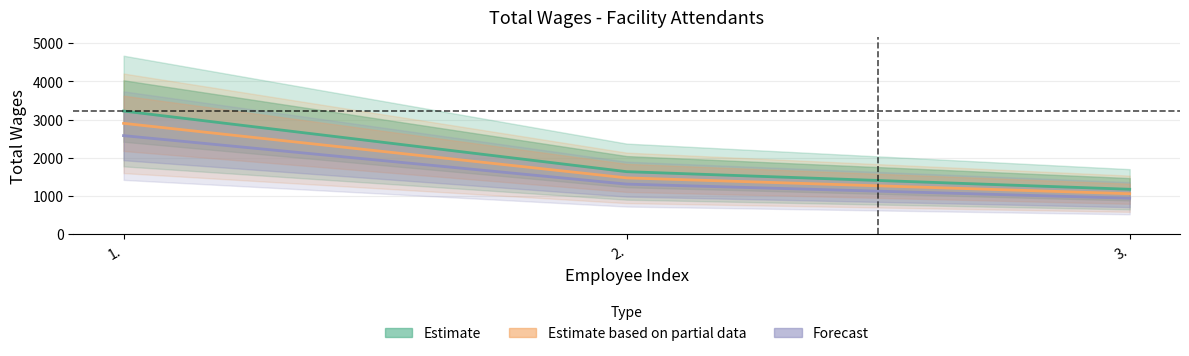

What is the sum of the Forecast values at 1. and 3.?

3518.4